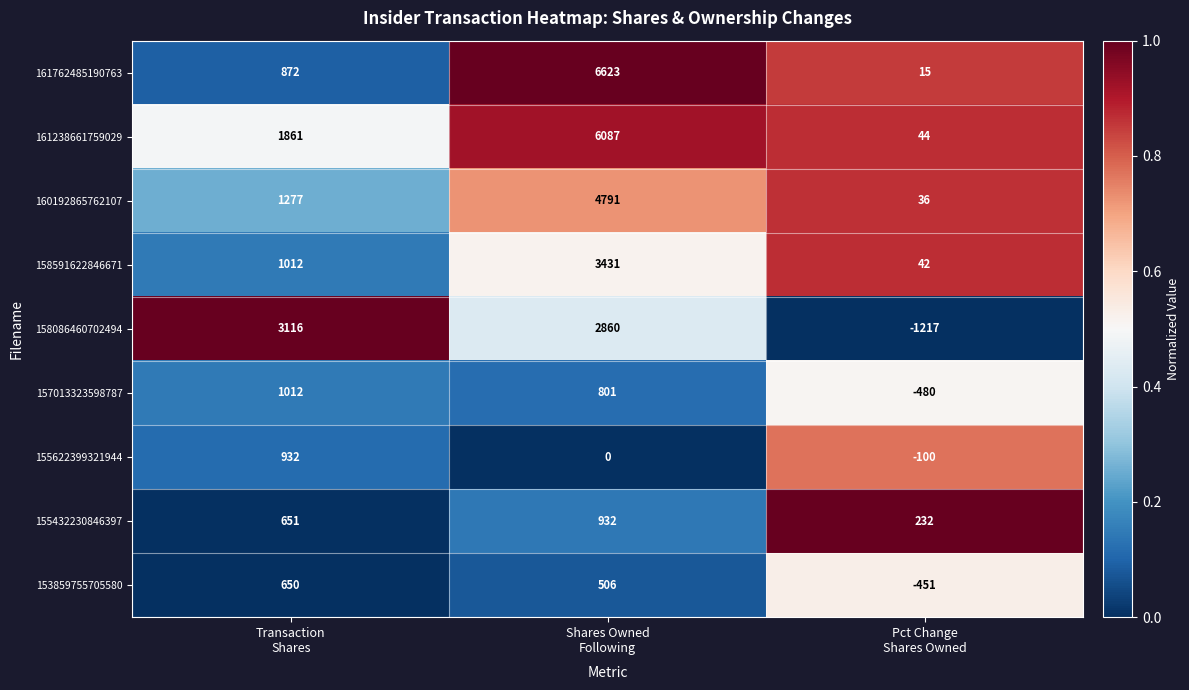

What is the average value of the 157013323598787 series?

444